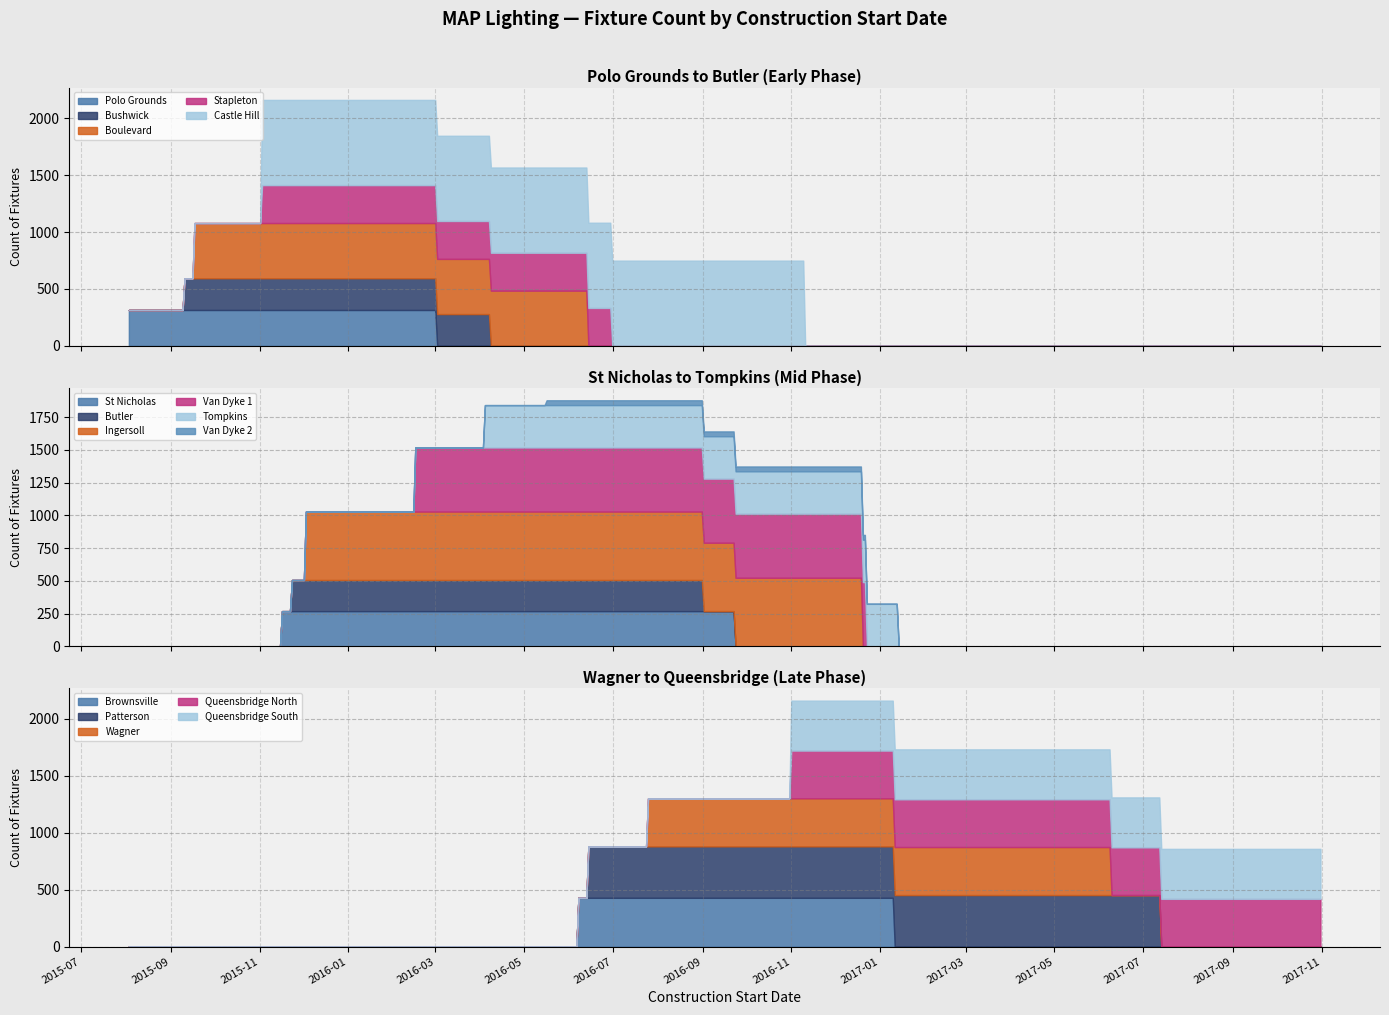

Reading left to right, transcribe all the data shown in this chart.

Polo Grounds=315	Bushwick=279	Boulevard=485	Stapleton=333	Butler=238	St Nicholas=268	Castle Hill=749	Ingersoll=523	Van Dyke 1=490	Van Dyke 2=37	Brownsville=428	Tompkins=324	Wagner=422	Patterson=452	Queensbridge North=419	Queensbridge South=439